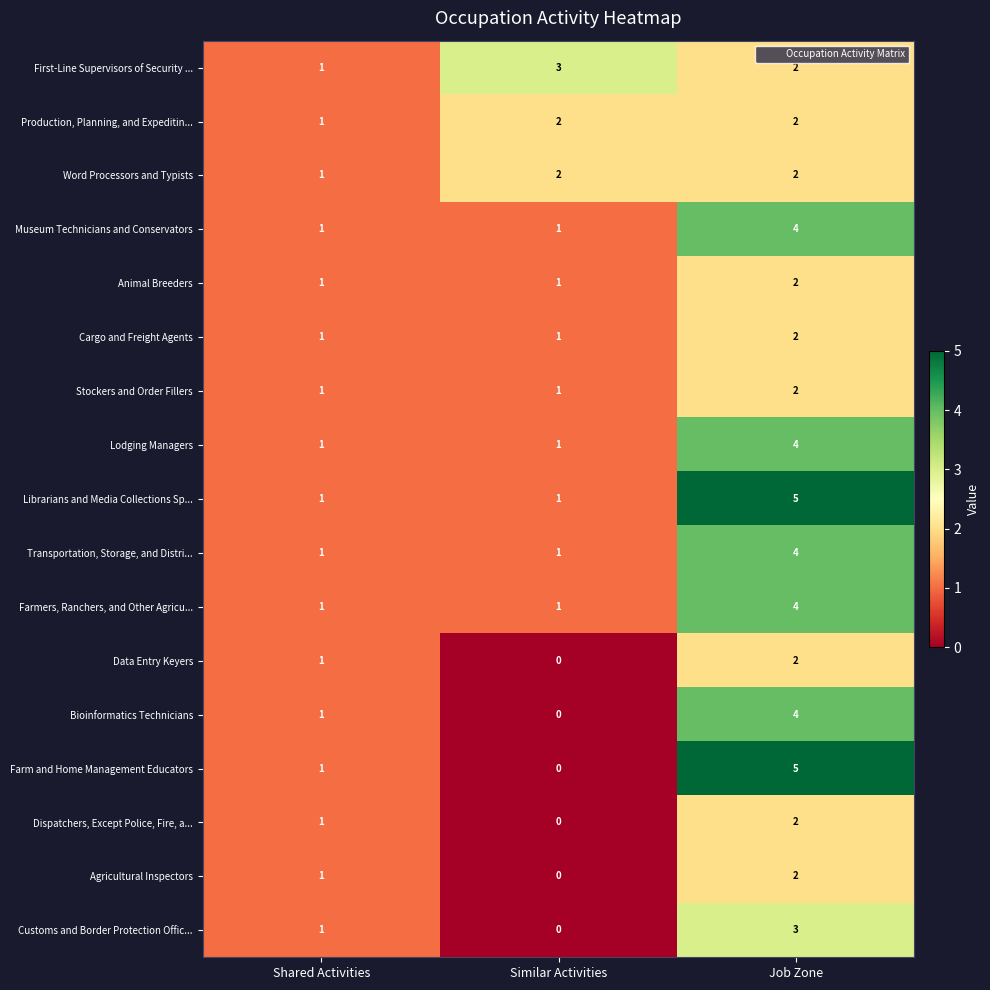

The Data Entry Keyers series shows 1 at Shared Activities. True or false?

True